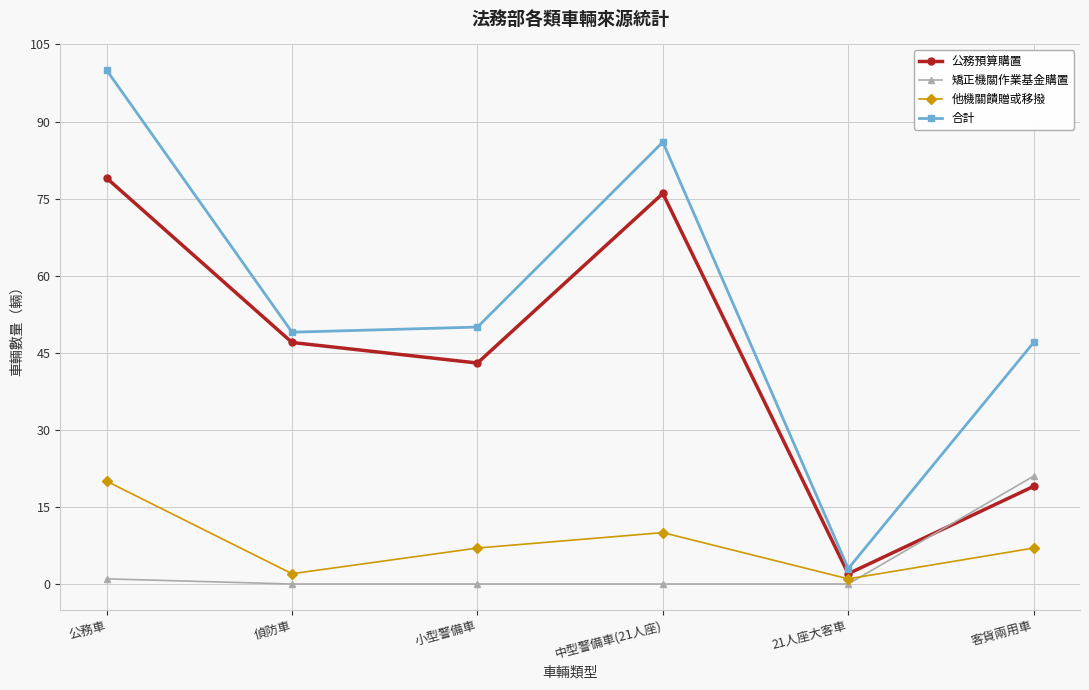

What is the sum of all 他機關饋贈或移撥 values?

47